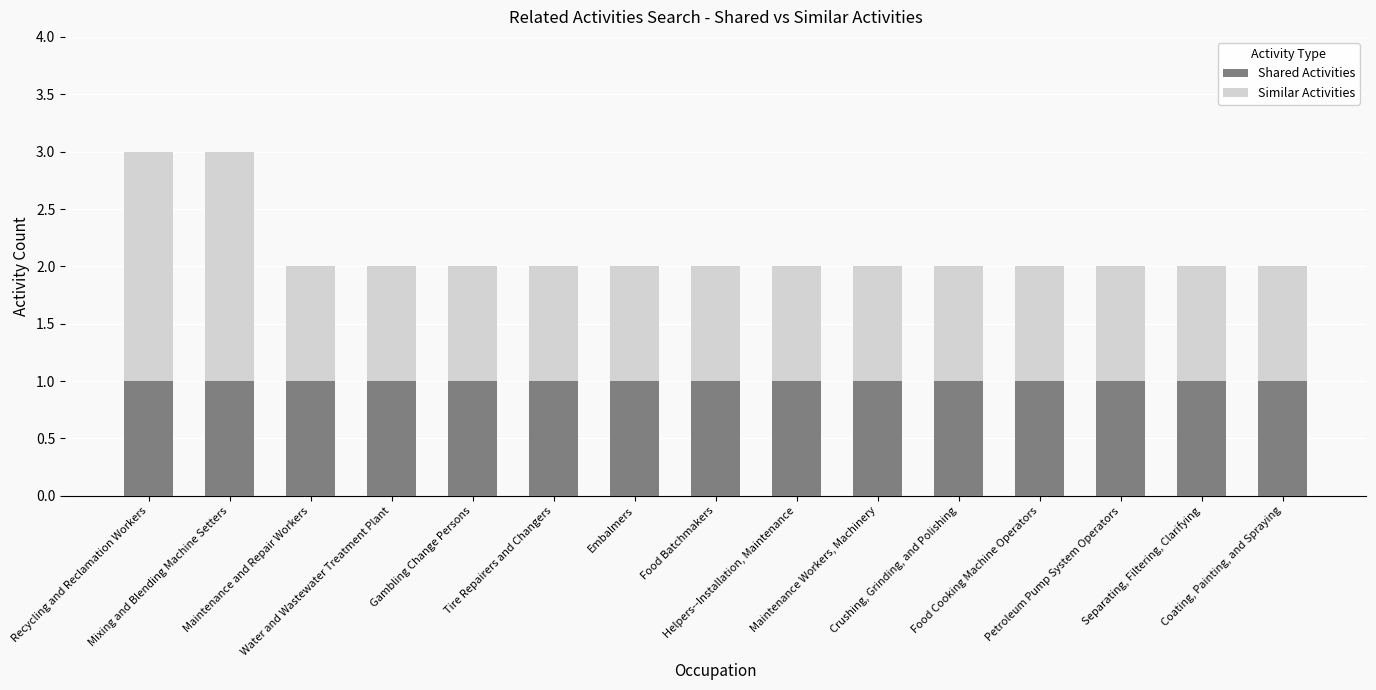

What is the sum of all Shared Activities values?

15